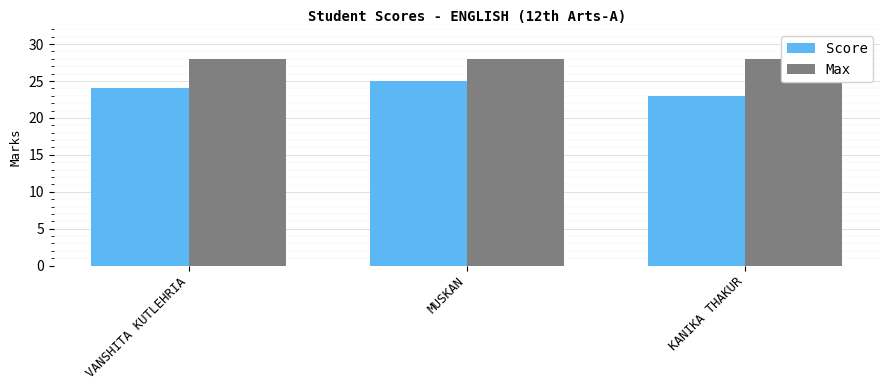

How many data points does each series have?

3